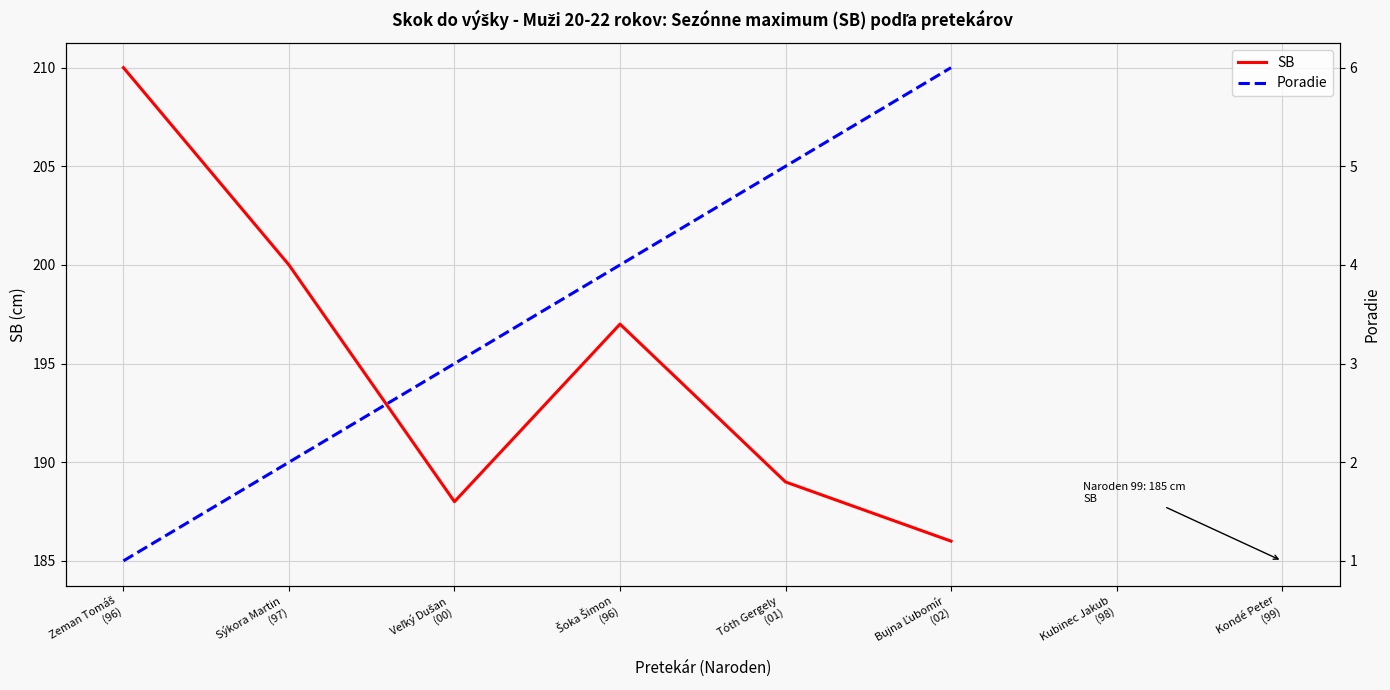

List the labels in order of Poradie value, smallest first.

Zeman Tomáš
(96), Sýkora Martin
(97), Veľký Dušan
(00), Šoka Šimon
(96), Tóth Gergely
(01), Bujna Ľubomír
(02)